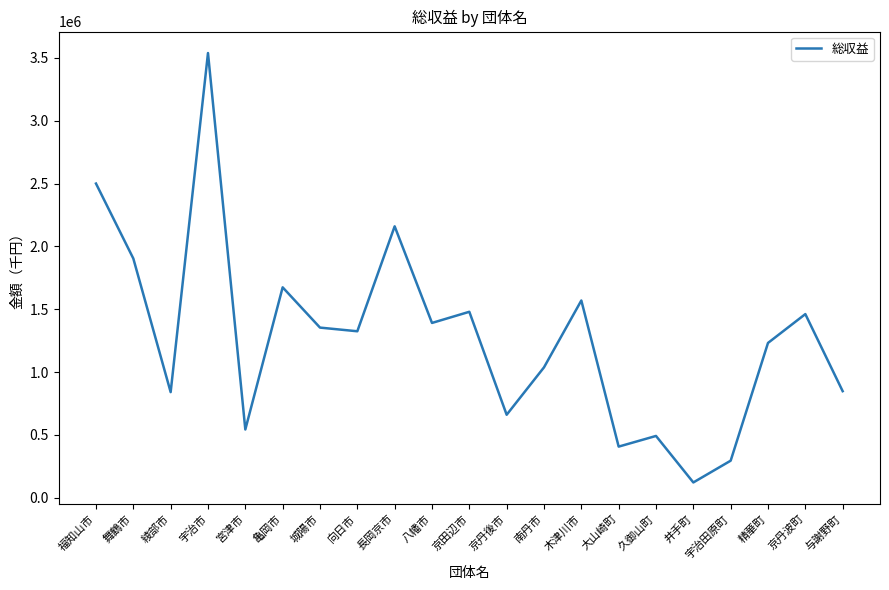

What is the difference between the maximum and minimum values?

3415882